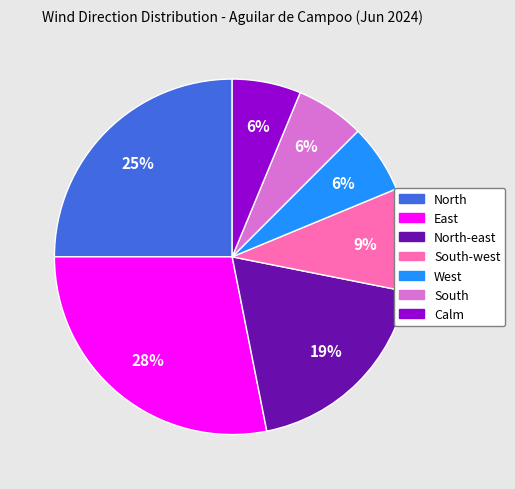

Is there a majority slice in this chart?

No